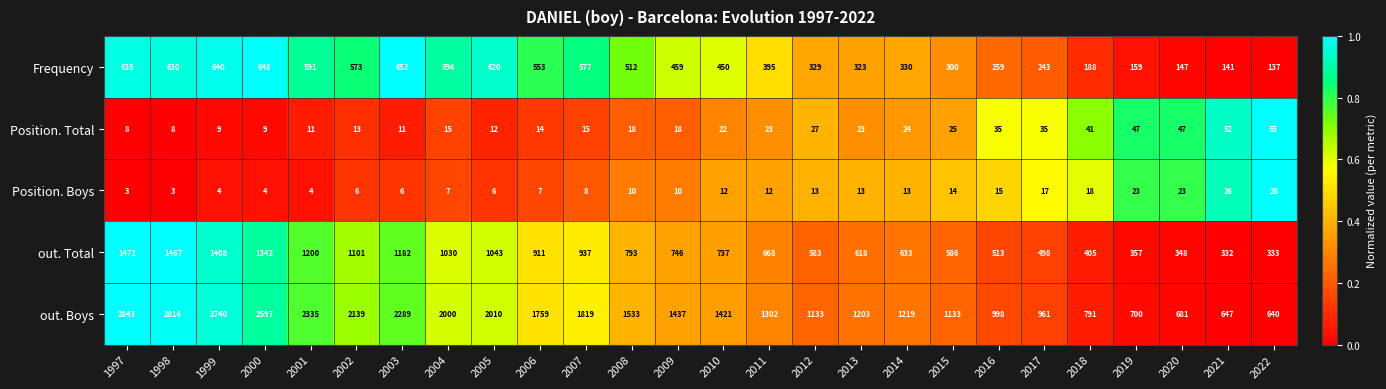

Which series has the largest total across all categories?

out. Boys